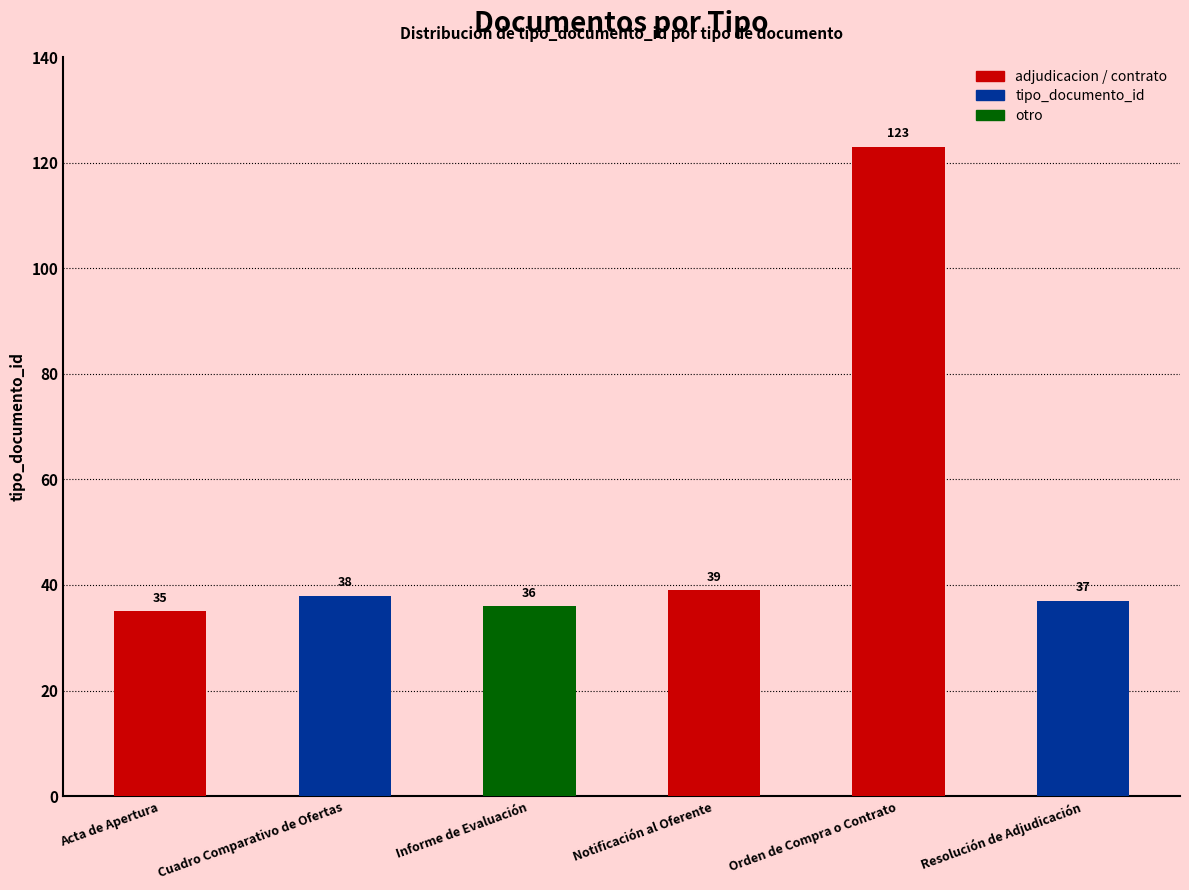

Approximately how many times larger is the value at Resolución de Adjudicación compared to Cuadro Comparativo de Ofertas?

1.0